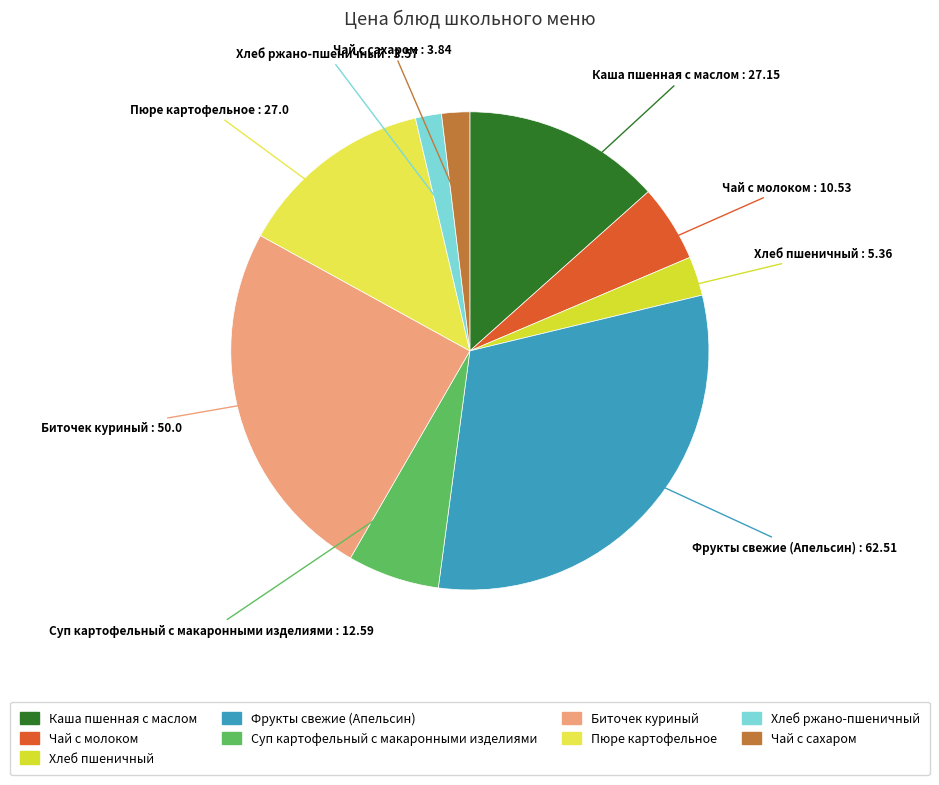

Which category has the biggest portion of the pie?

Фрукты свежие (Апельсин)